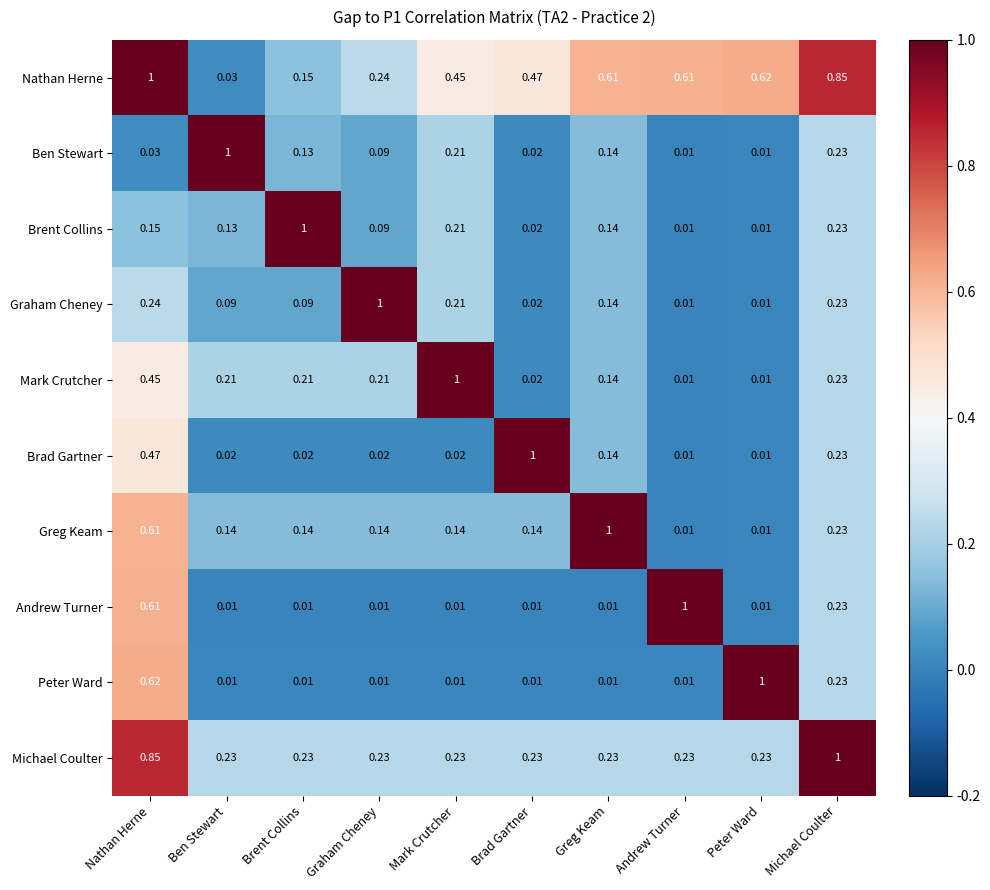

At which category is the sum across all series the highest?

Nathan Herne